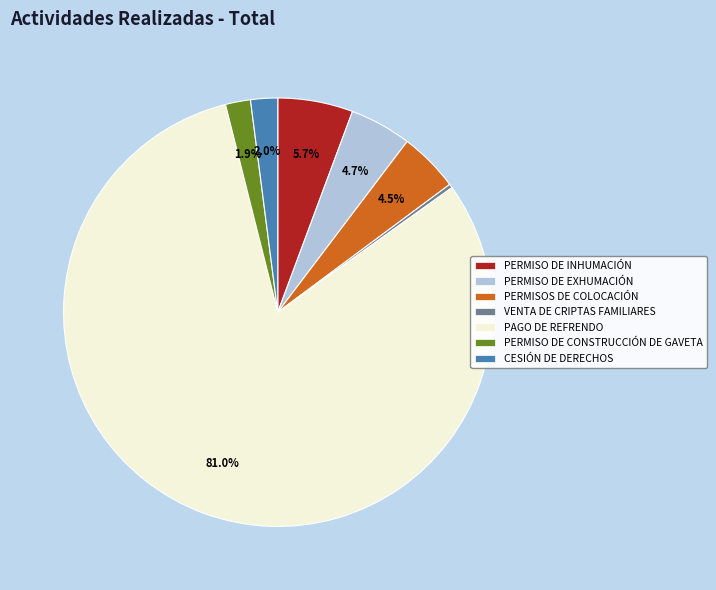

Do PERMISOS DE COLOCACIÓN and PERMISO DE INHUMACIÓN together represent more than half of the pie?

No